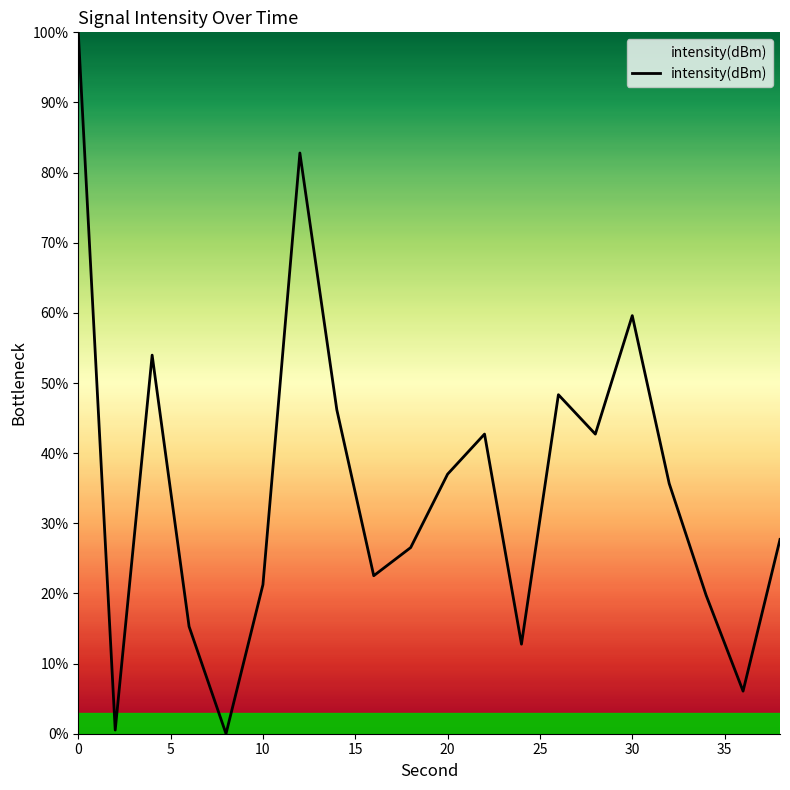

What is the greatest value displayed?

100.0